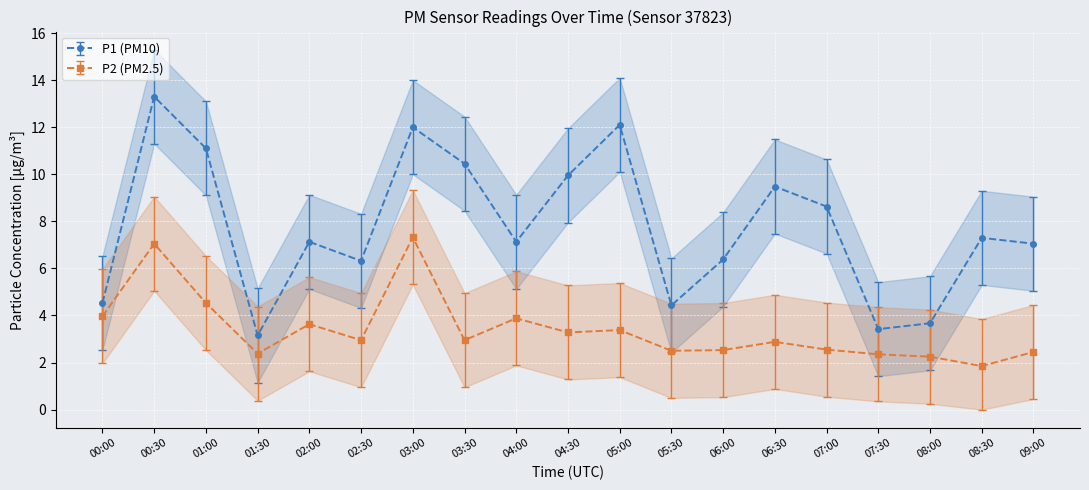

What is the minimum value for P1?

3.1